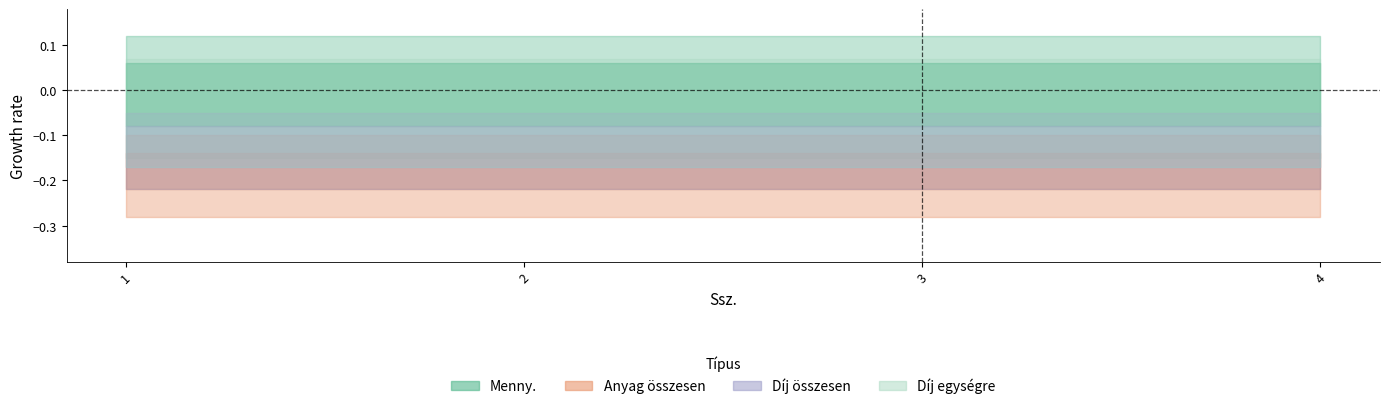

Which label corresponds to the smallest value in the chart?

1